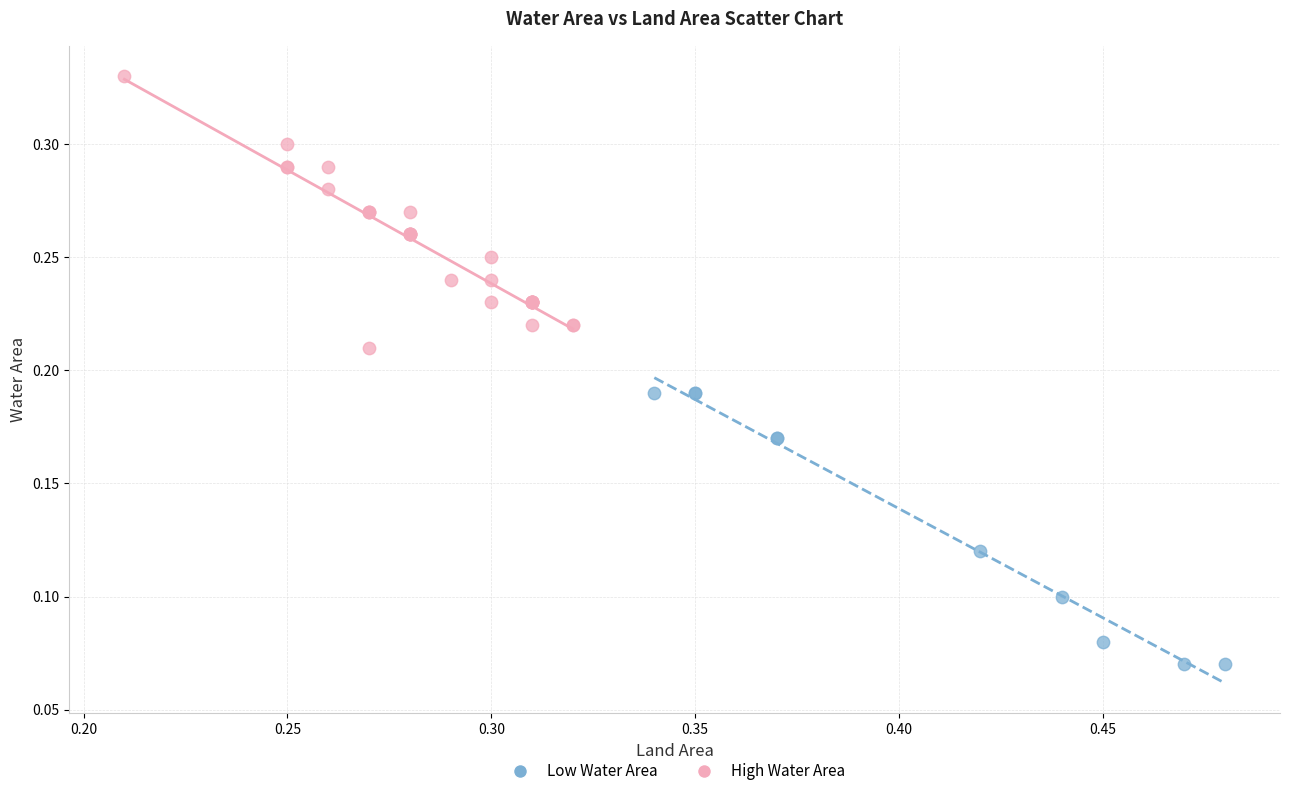

Which series reaches the minimum Y coordinate?

Low Water Area